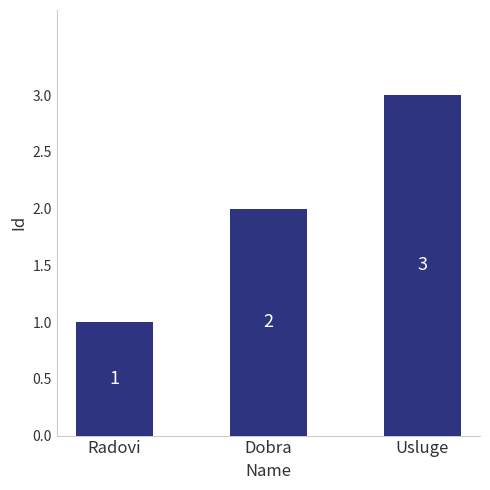

Reading left to right, transcribe all the data shown in this chart.

Radovi=1	Dobra=2	Usluge=3